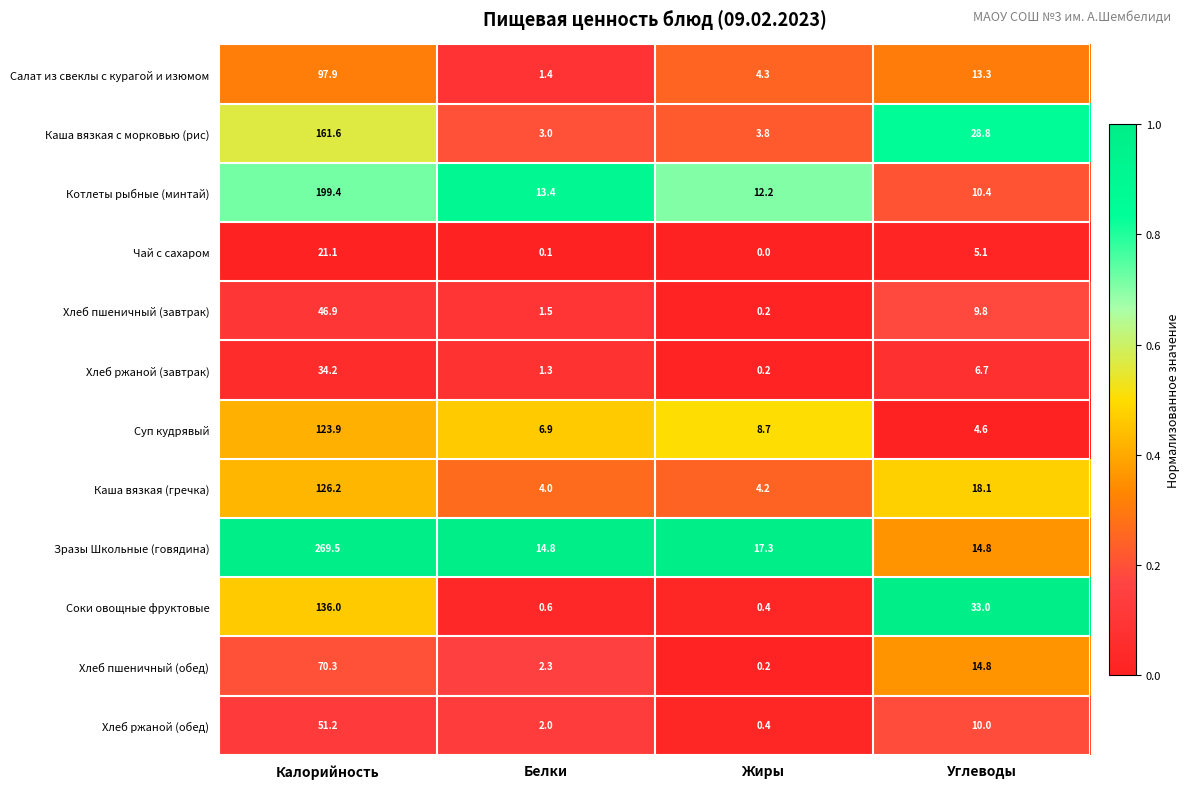

True or false: Хлеб пшеничный (завтрак) has a value of 1.5 at Белки.

True